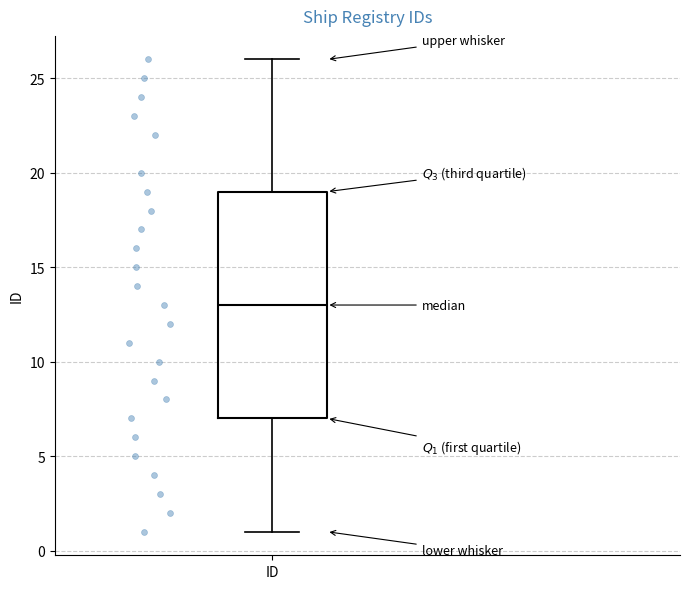

Read this box plot against the y-axis: the position of the median line, the range covered by the box, and the ends of both whiskers. The values are not printed on the chart, so give them approximately, as read against the axis.

median 13, box 7 to 19, whiskers 1 to 26